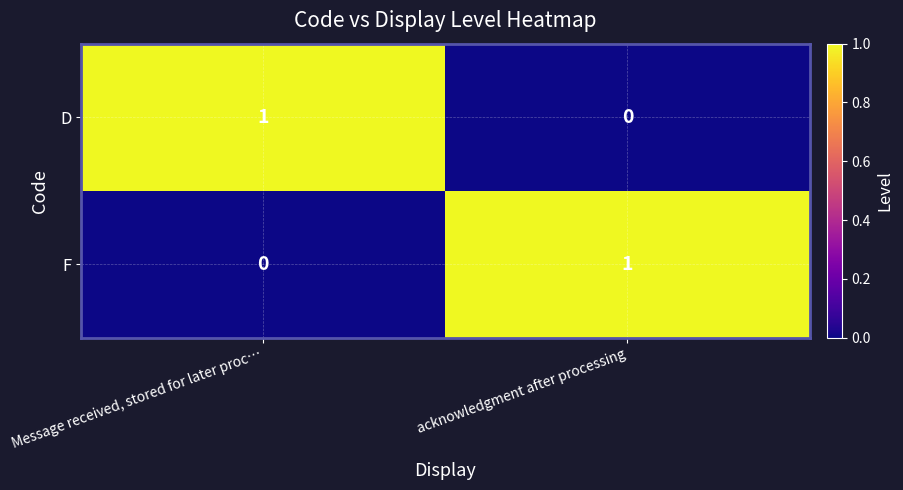

Count the number of data series in this chart.

2